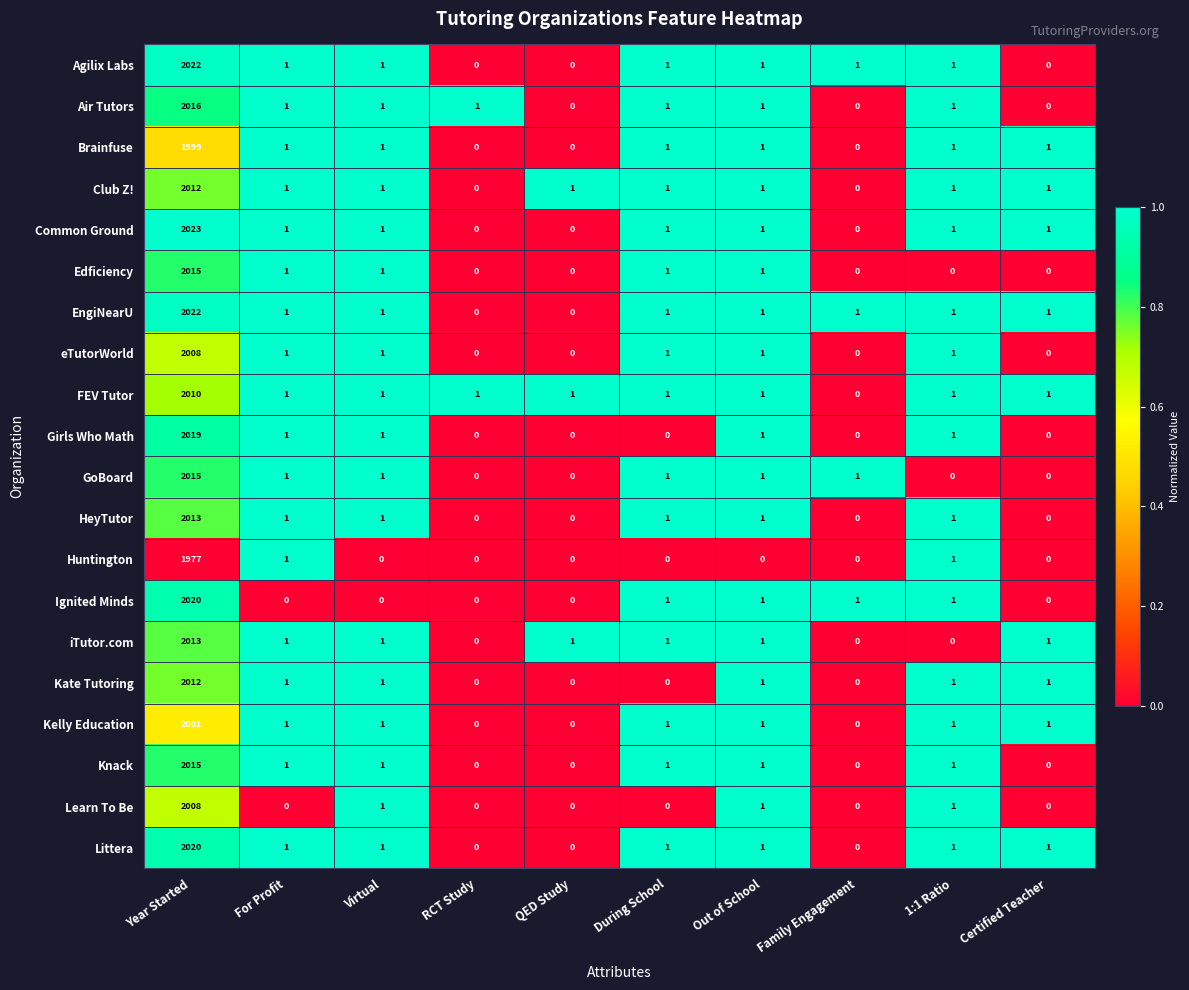

The Learn To Be series shows 0 at During School. True or false?

True